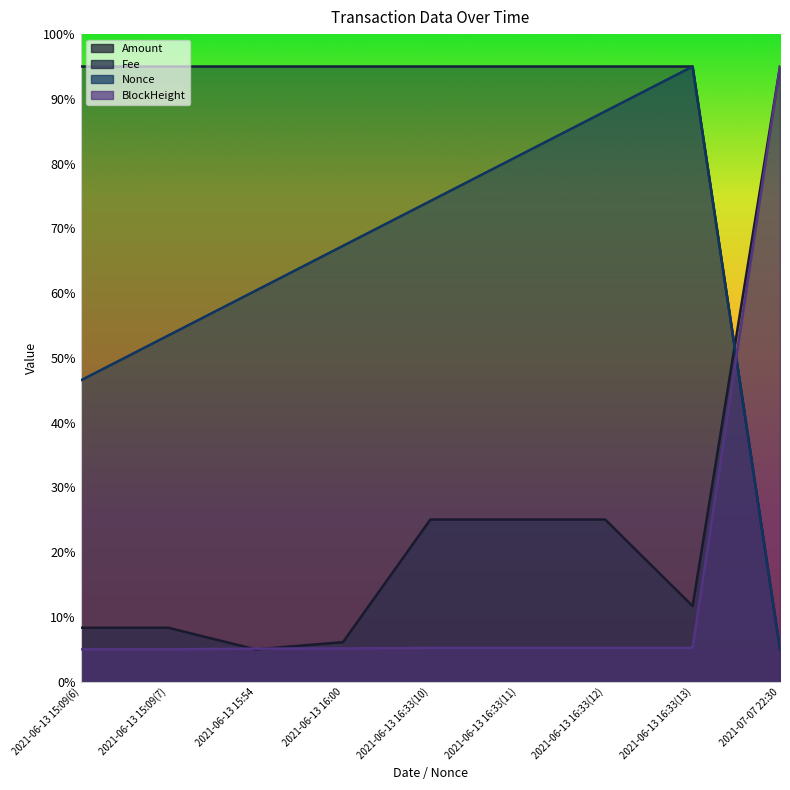

What is the value of the Amount point at the 1st from the left?

8.3